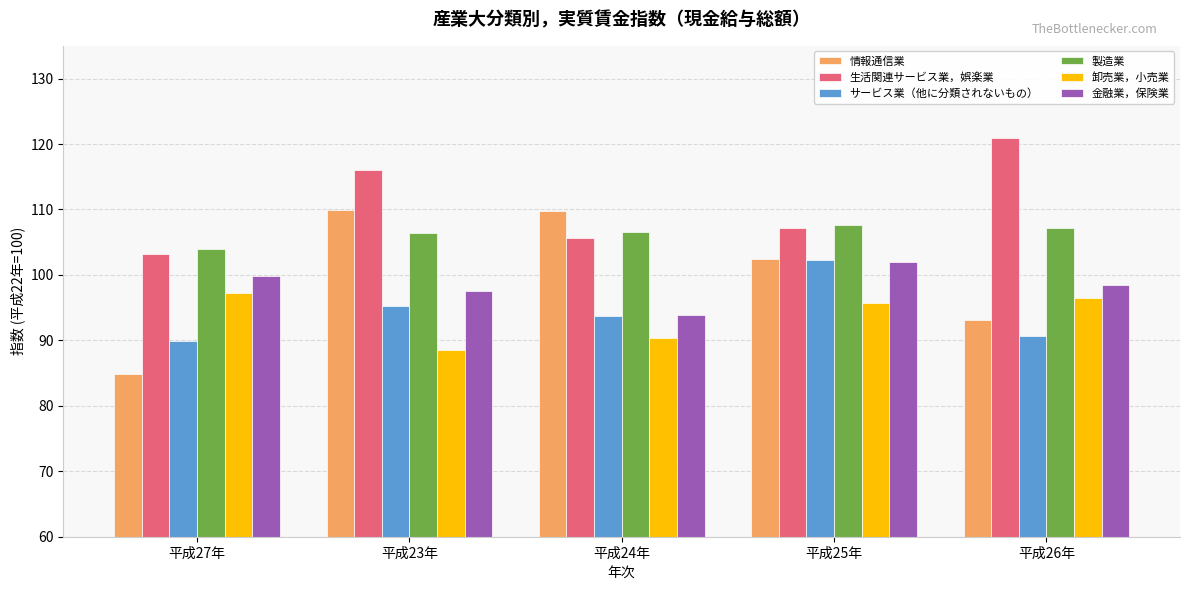

What is the minimum value shown in the chart?

84.9